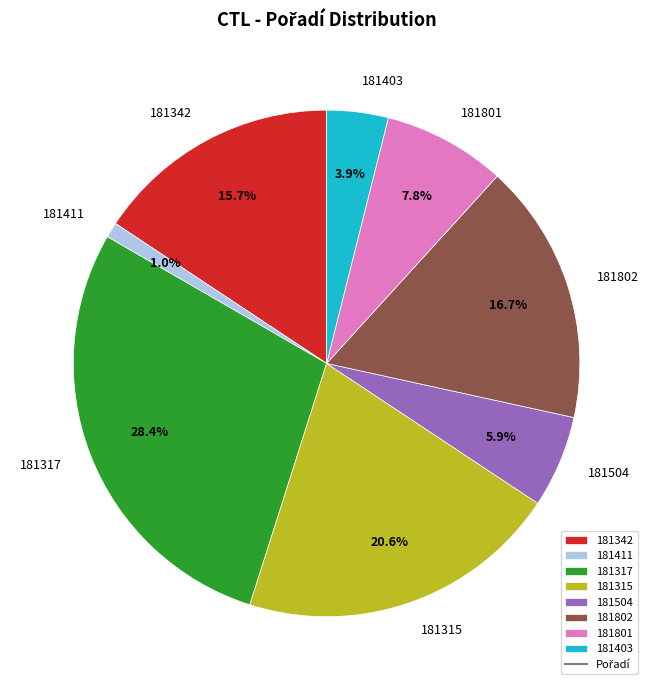

The 181801 slice represents 8% of the pie. True or false?

True